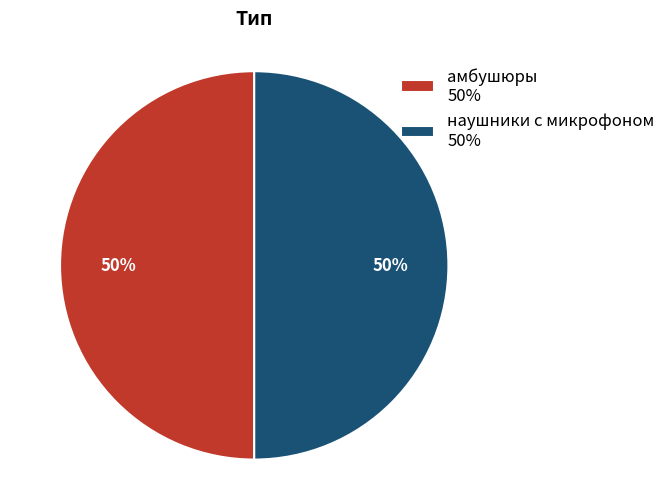

What is the ratio of the value at наушники с микрофоном to the value at амбушюры?

1.0